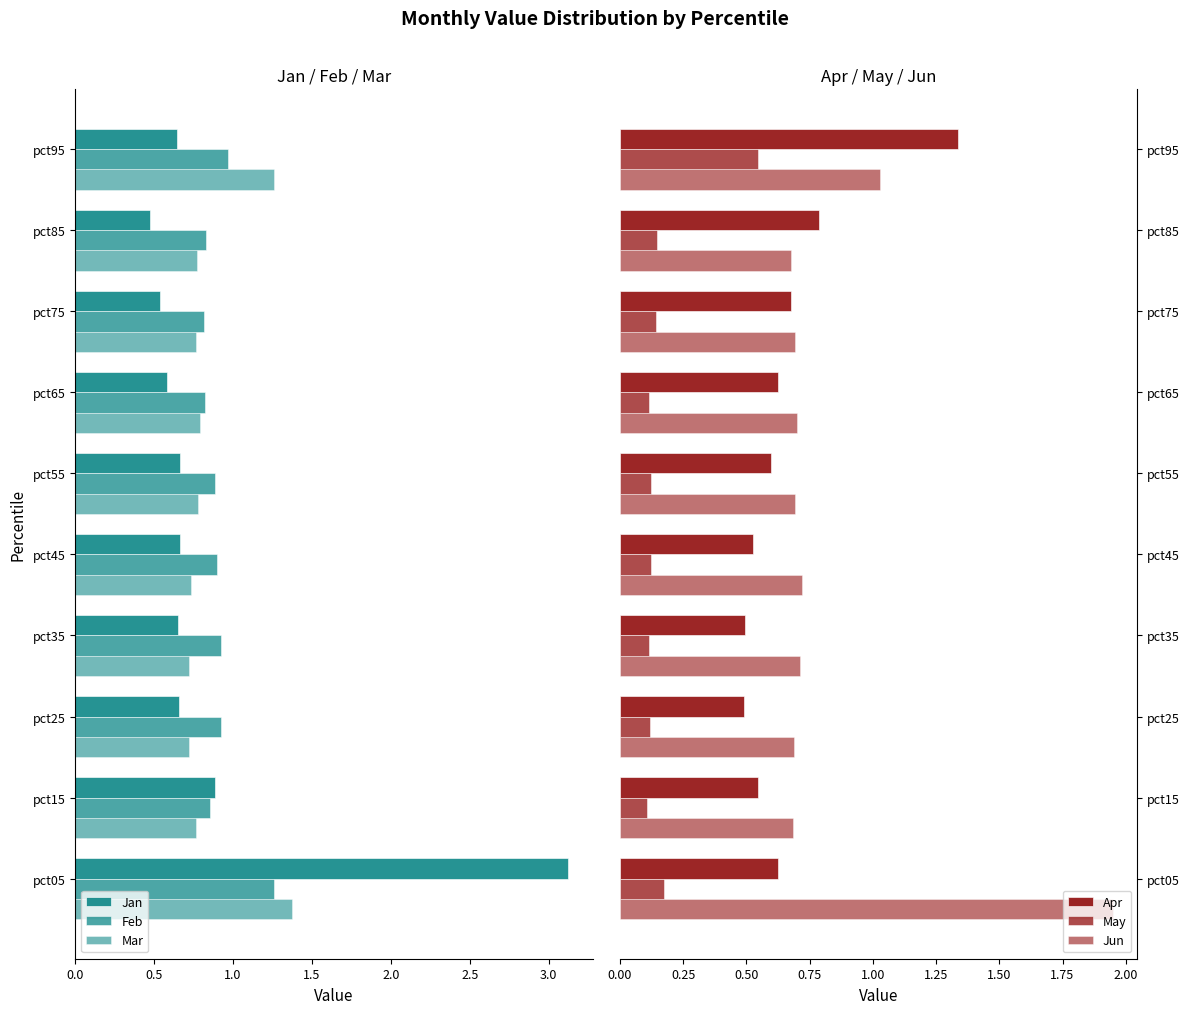

What are all the series names shown in the legend?

Jan, Feb, Mar, Apr, May, Jun